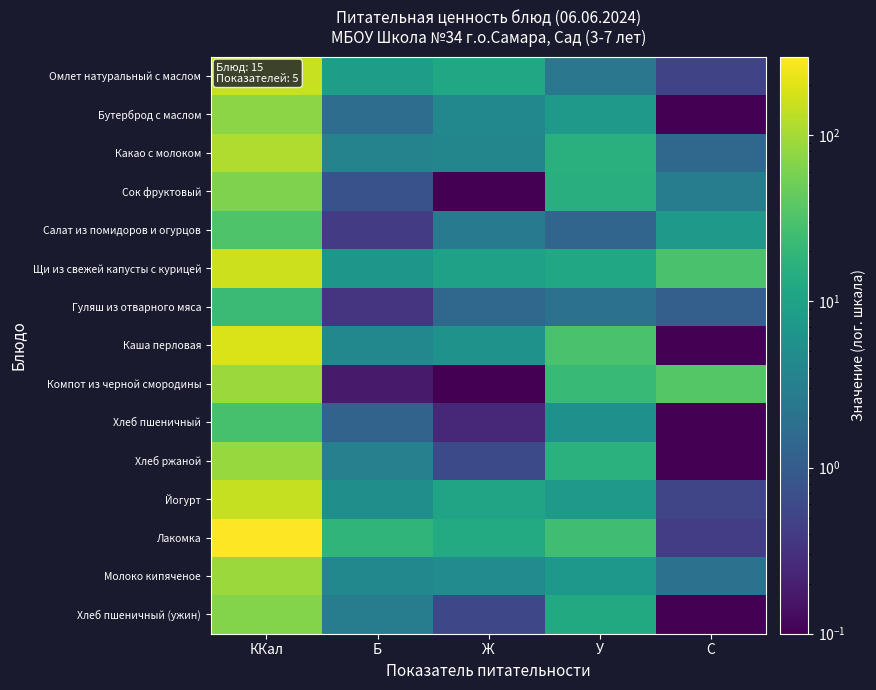

Reading left to right, transcribe all the data shown in this chart.

Омлет натуральный с маслом: ККал=153.0	Б=8.8	Ж=12.1	У=2.4	C=0.5
Бутерброд с маслом: ККал=75.0	Б=1.7	Ж=4.2	У=7.5	C=0.0
Какао с молоком: ККал=113.0	Б=3.6	Ж=3.9	У=15.9	C=1.4
Сок фруктовый: ККал=64.0	Б=0.8	Ж=0.0	У=15.2	C=3.0
Салат из помидоров и огурцов: ККал=32.4	Б=0.4	Ж=2.8	У=1.4	C=7.3
Щи из свежей капусты с курицей: ККал=164.0	Б=7.0	Ж=9.8	У=11.8	C=29.6
Гуляш из отварного мяса: ККал=23.0	Б=0.3	Ж=1.5	У=2.1	C=1.1
Каша перловая: ККал=191.0	Б=4.2	Ж=6.0	У=30.0	C=0.0
Компот из черной смородины: ККал=90.0	Б=0.2	Ж=0.0	У=22.2	C=36.0
Хлеб пшеничный: ККал=29.4	Б=1.3	Ж=0.2	У=5.5	C=0.0
Хлеб ржаной: ККал=87.0	Б=3.3	Ж=0.6	У=16.7	C=0.0
Йогурт: ККал=148.0	Б=5.4	Ж=10.8	У=7.4	C=0.5
Лакомка: ККал=297.0	Б=18.8	Ж=13.3	У=25.6	C=0.4
Молоко кипяченое: ККал=88.0	Б=4.2	Ж=4.8	У=7.0	C=1.9
Хлеб пшеничный (ужин): ККал=67.7	Б=3.0	Ж=0.6	У=12.9	C=0.0